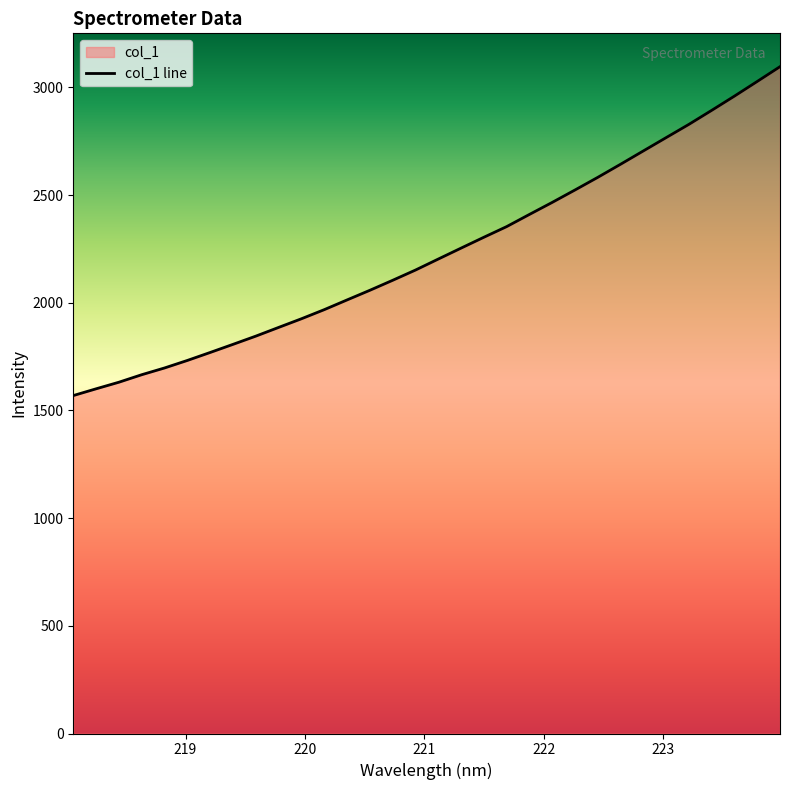

What is the minimum value shown in the chart?

1569.3